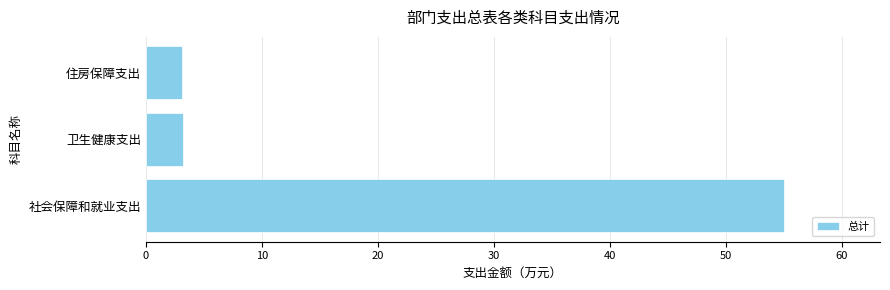

What is the greatest value displayed?

55.0